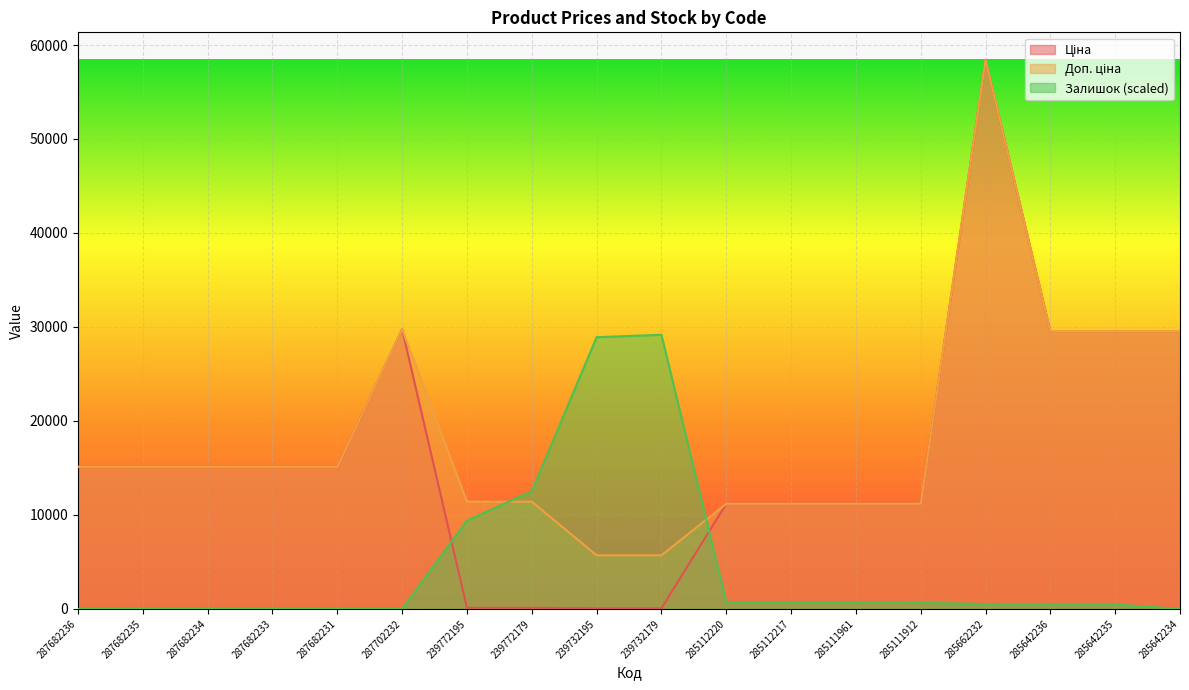

In Ціна, how many points are higher than both neighbors (excluding endpoints)?

2